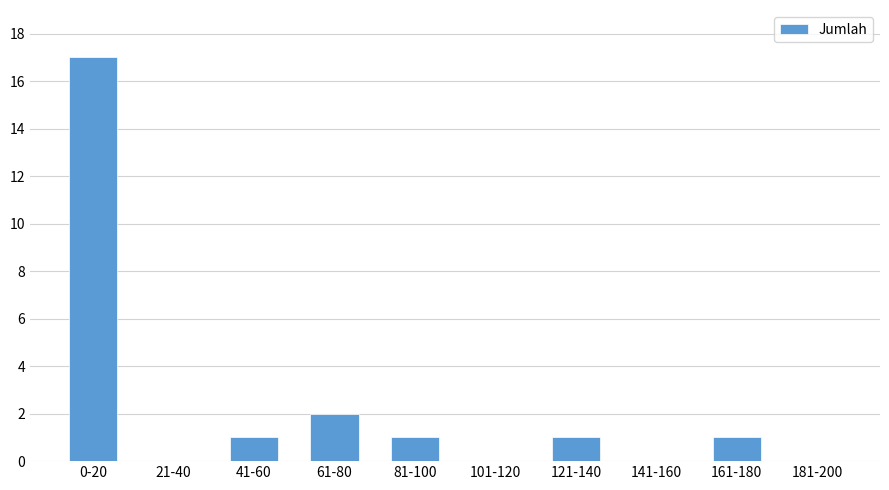

Reading right to left, transcribe all the data shown in this chart.

181-200=0	161-180=1	141-160=0	121-140=1	101-120=0	81-100=1	61-80=2	41-60=1	21-40=0	0-20=17